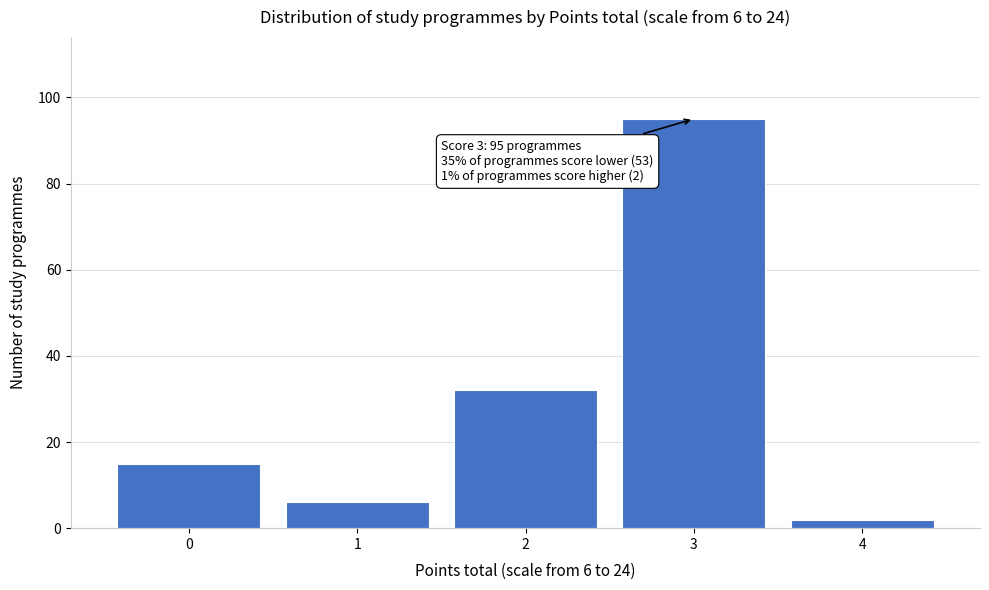

Over which range of the x-axis is the bar tallest?

2.5 to 3.5